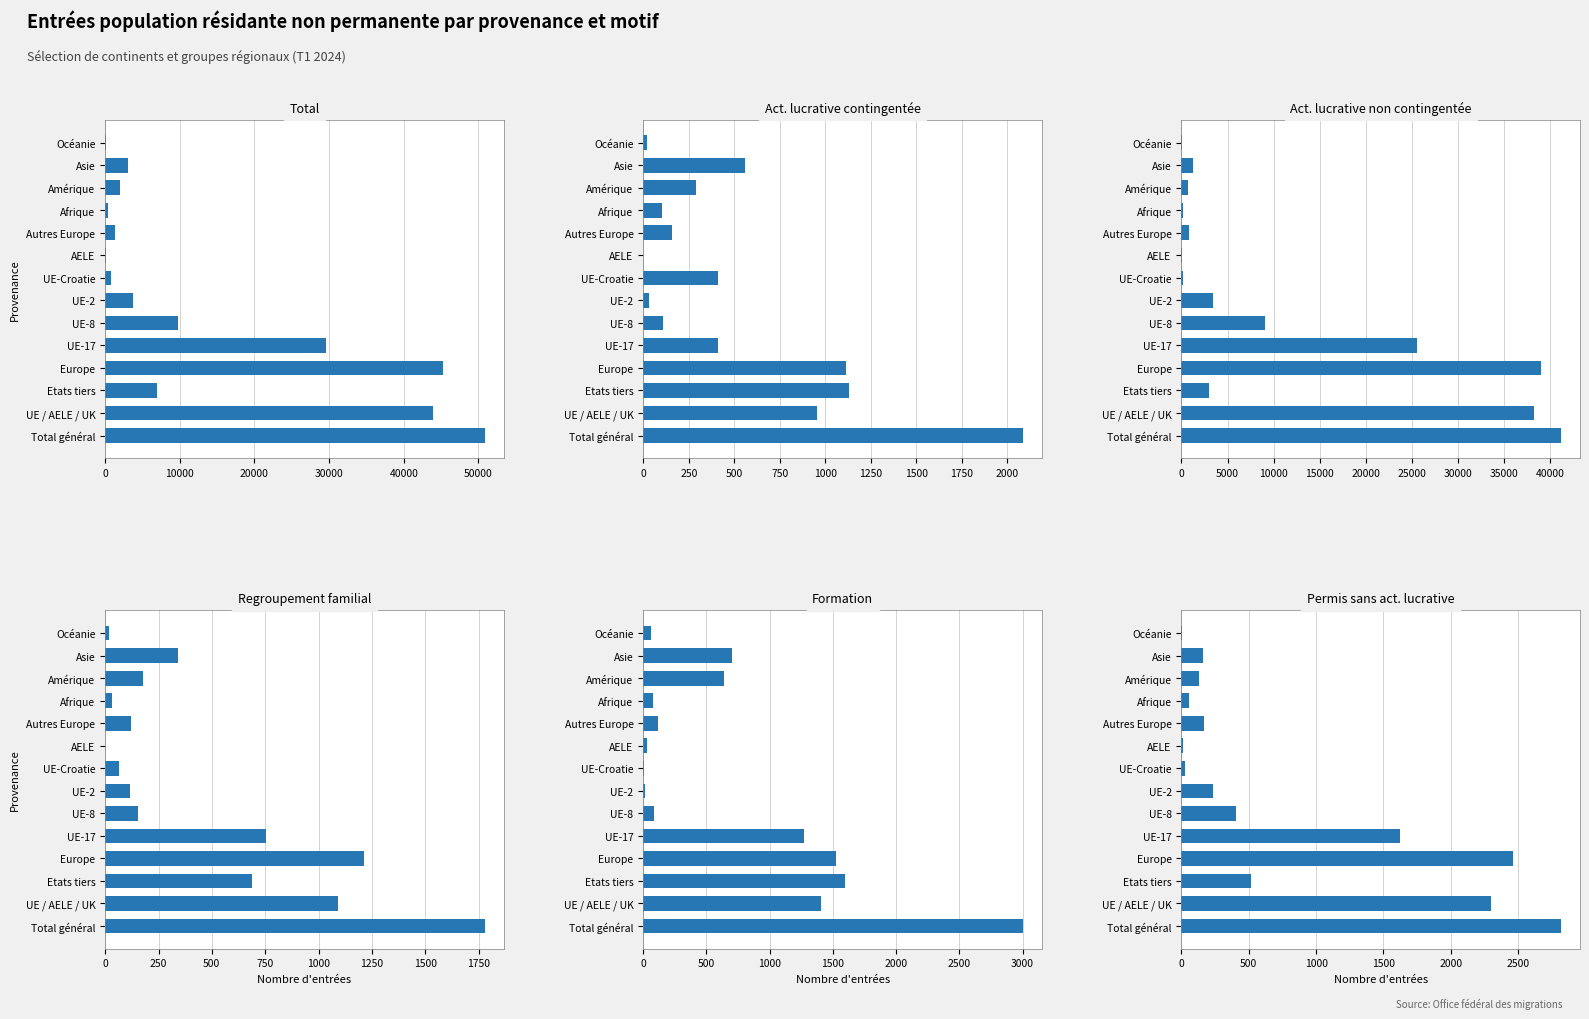

What are all the series names shown in the legend?

Total, Act. lucrative contingentée, Act. lucrative non contingentée, Regroupement familial, Formation, Permis sans act. lucrative